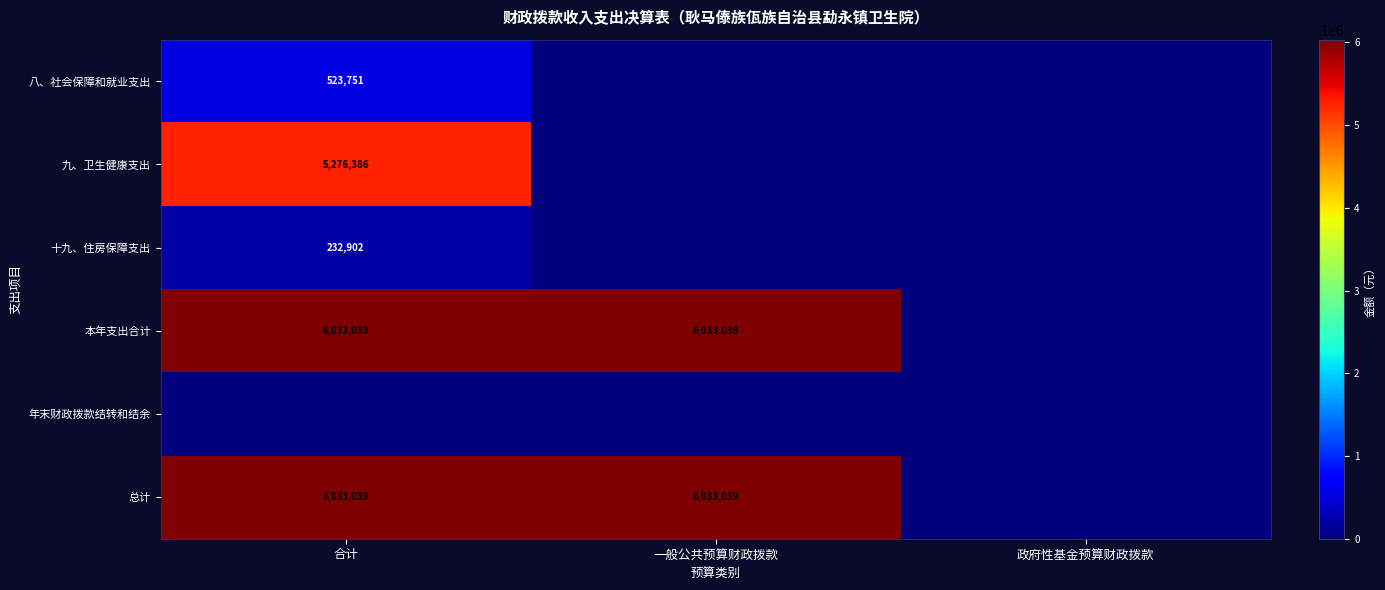

The 本年支出合计 series shows 6033039 at 合计. True or false?

True